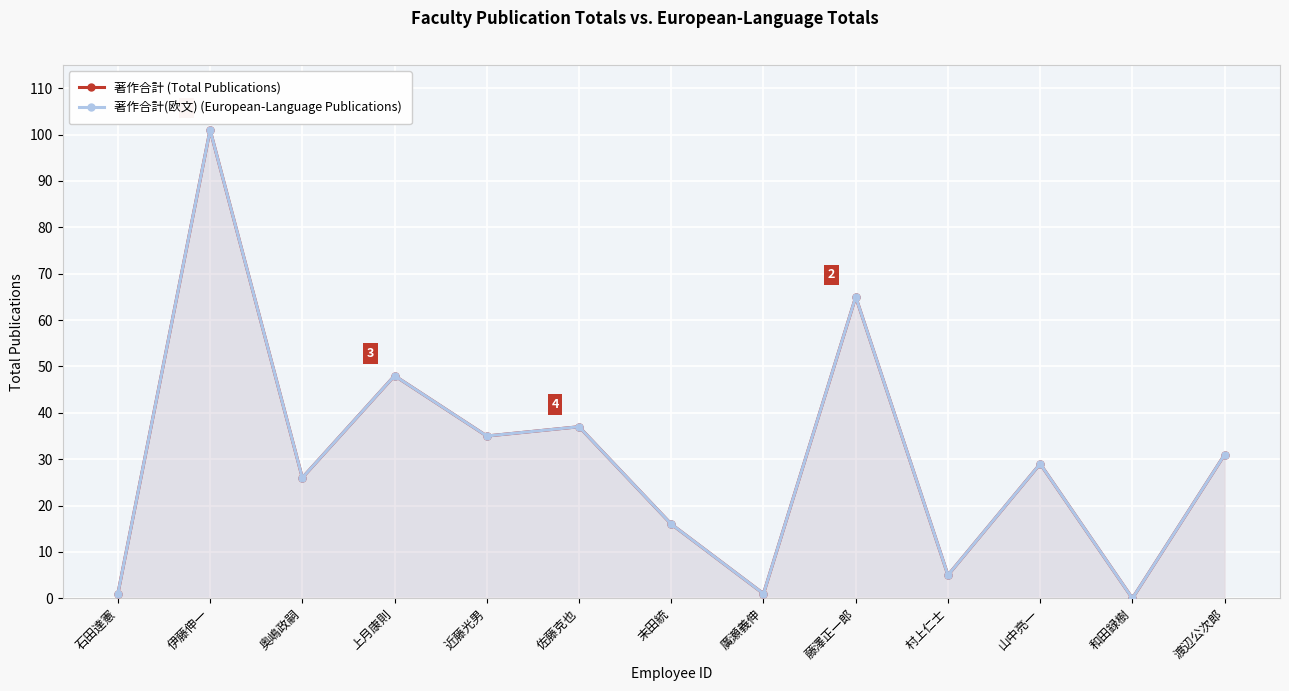

Reading right to left, what are all the values shown in this chart?

著作合計 (Total Publications): 渡辺公次郎=31	和田録樹=0	山中亮一=29	村上仁士=5	藤澤正一郎=65	廣瀬義伸=1	末田統=16	佐藤克也=37	近藤光男=35	上月康則=48	奥嶋政嗣=26	伊藤伸一=101	石田達憲=1
著作合計(欧文) (European-Language Publications): 渡辺公次郎=31	和田録樹=0	山中亮一=29	村上仁士=5	藤澤正一郎=65	廣瀬義伸=1	末田統=16	佐藤克也=37	近藤光男=35	上月康則=48	奥嶋政嗣=26	伊藤伸一=101	石田達憲=1